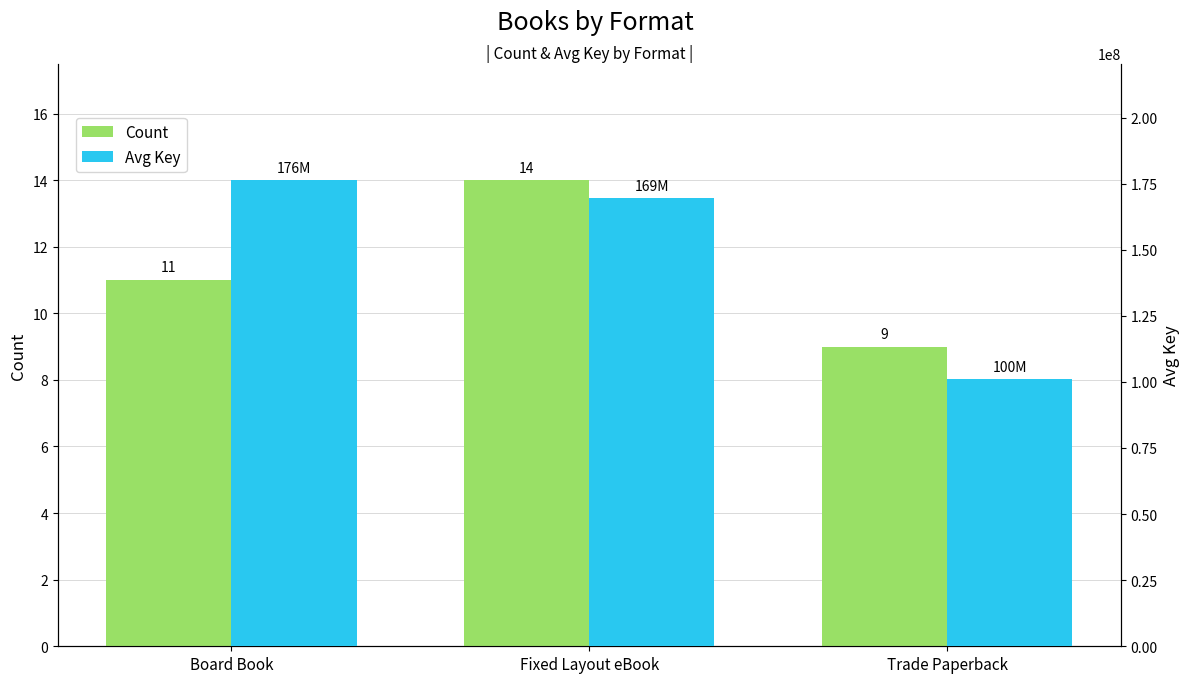

True or false: Count has a value of 11 at Board Book.

True